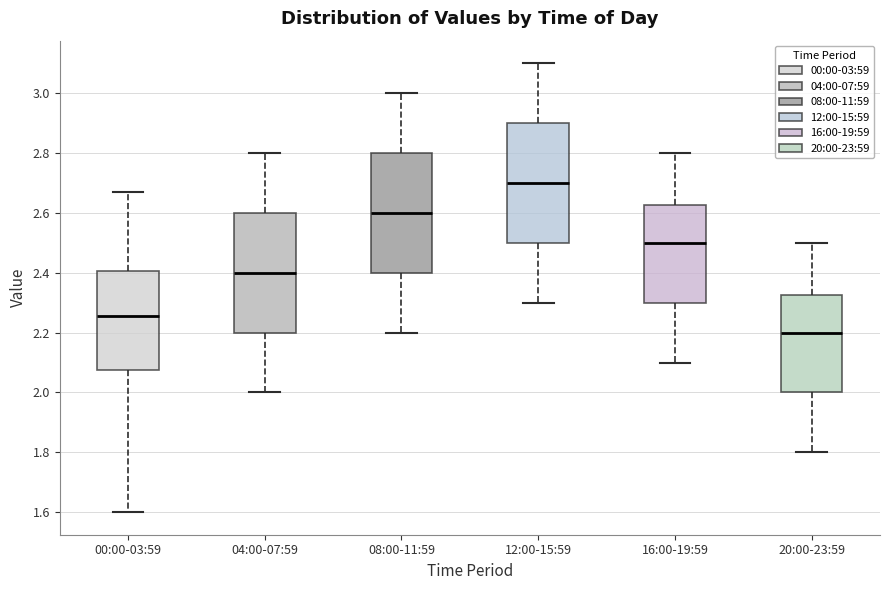

Reading left to right, transcribe this box plot: for each box, give where its median line is, the range the box spans, and where its two whiskers end, as read against the y-axis. The values are not printed on the chart, so give them approximately, as read against the axis.

00:00-03:59: median 2.26, box 2.08 to 2.40, whiskers 1.60 to 2.68
04:00-07:59: median 2.40, box 2.20 to 2.60, whiskers 2.00 to 2.80
08:00-11:59: median 2.60, box 2.40 to 2.80, whiskers 2.20 to 3.00
12:00-15:59: median 2.70, box 2.50 to 2.90, whiskers 2.30 to 3.10
16:00-19:59: median 2.50, box 2.30 to 2.62, whiskers 2.10 to 2.80
20:00-23:59: median 2.20, box 2.00 to 2.32, whiskers 1.80 to 2.50